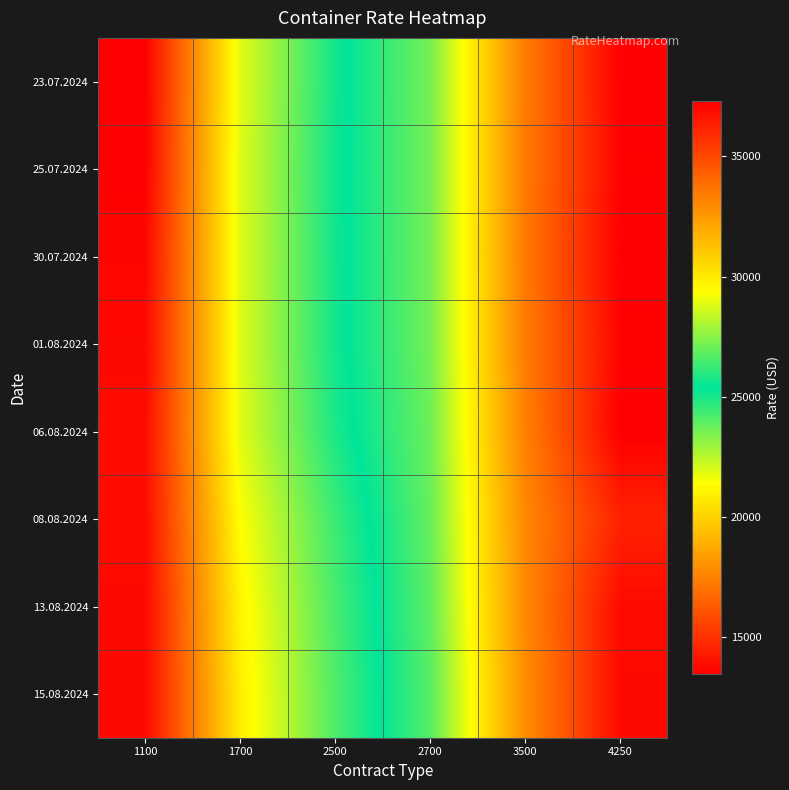

Reading left to right, what are all the values shown in this chart?

23.07.2024: 1100=13459	1700=21855	2500=25105	2700=27186	3500=33420	4250=37225
25.07.2024: 1100=13505	1700=21927	2500=25136	2700=27177	3500=33450	4250=37190
30.07.2024: 1100=13685	1700=21905	2500=25110	2700=27185	3500=33483	4250=37250
01.08.2024: 1100=13745	1700=21930	2500=25105	2700=27175	3500=33406	4250=37161
06.08.2024: 1100=13845	1700=21868	2500=24950	2700=27050	3500=33270	4250=37290
08.08.2024: 1100=13841	1700=21409	2500=24468	2700=26964	3500=33030	4250=36205
13.08.2024: 1100=13757	1700=21105	2500=24264	2700=26836	3500=32990	4250=36935
15.08.2024: 1100=13761	1700=20909	2500=24173	2700=26723	3500=32875	4250=36975